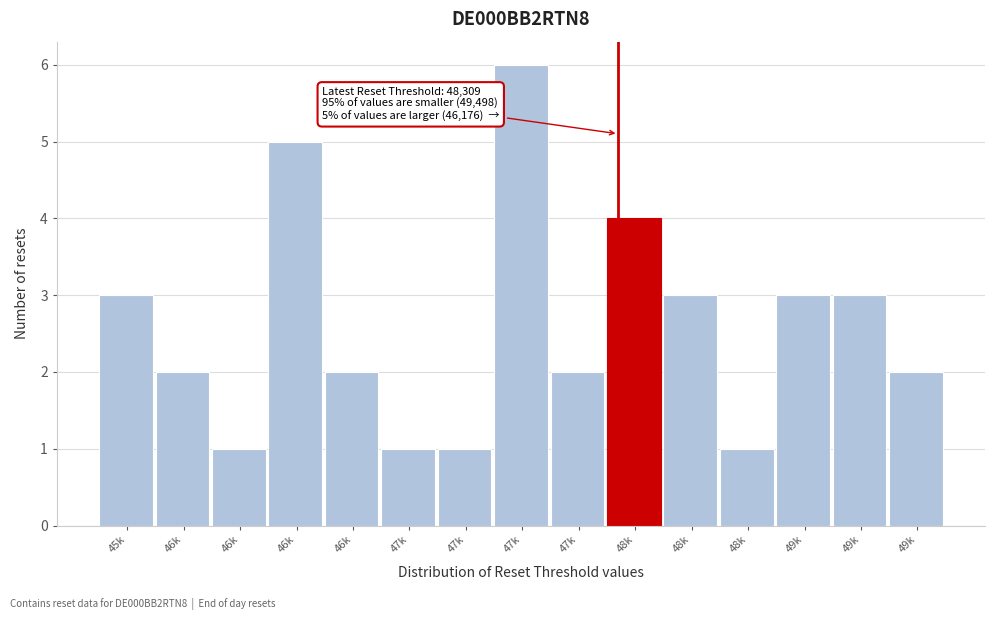

Does the chart contain any negative values?

No